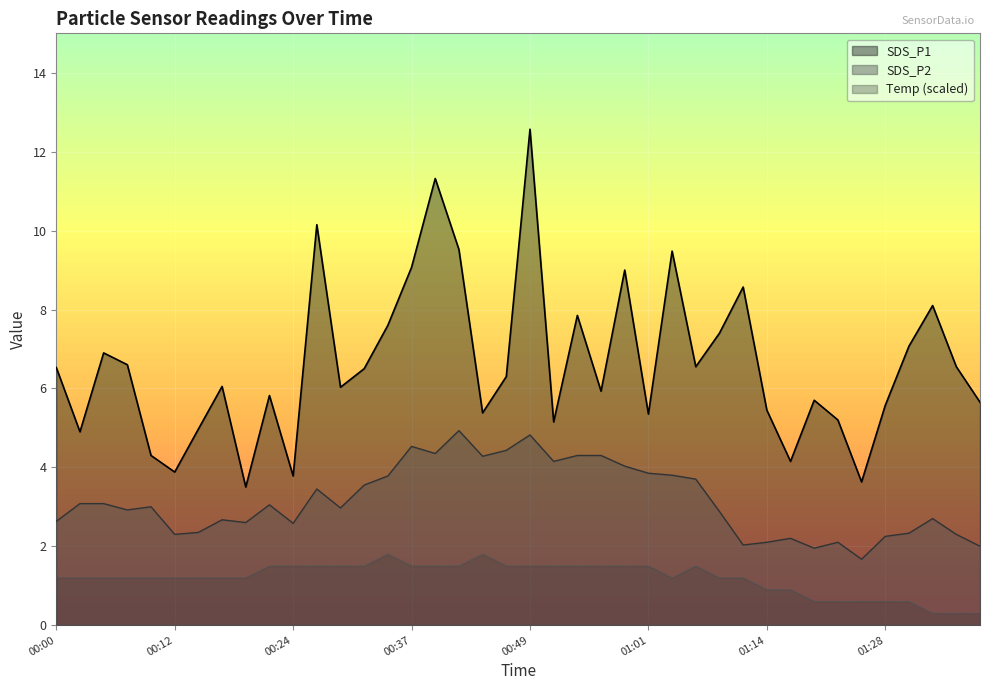

True or false: SDS_P1 and SDS_P2 intersect in this chart.

False